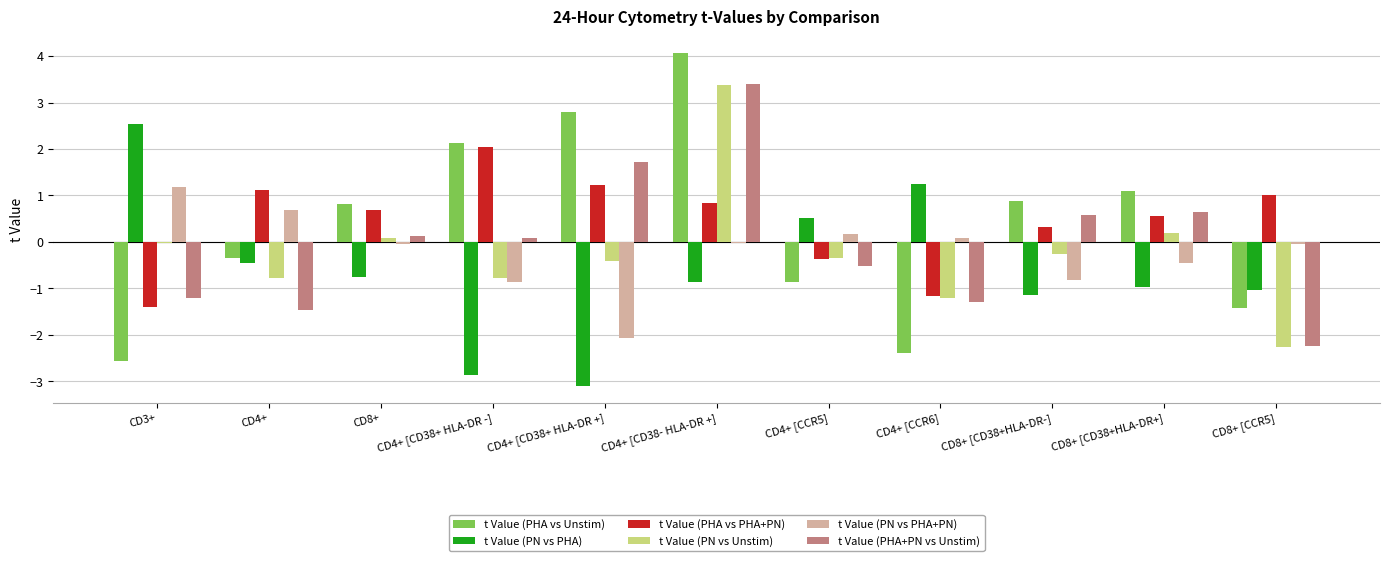

What is the label of the 6th bar from the left?

CD4+ [CD38- HLA-DR +]